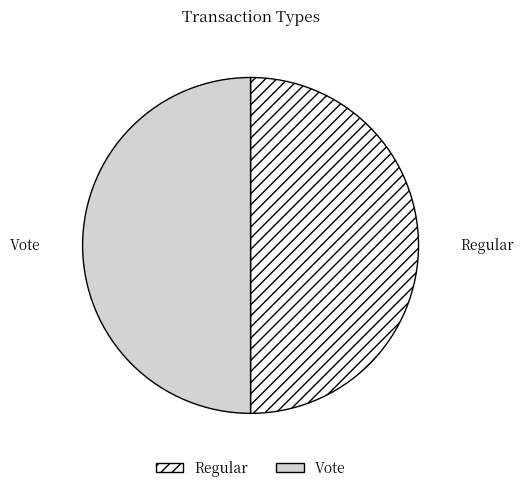

Count the number of slices in the pie.

2